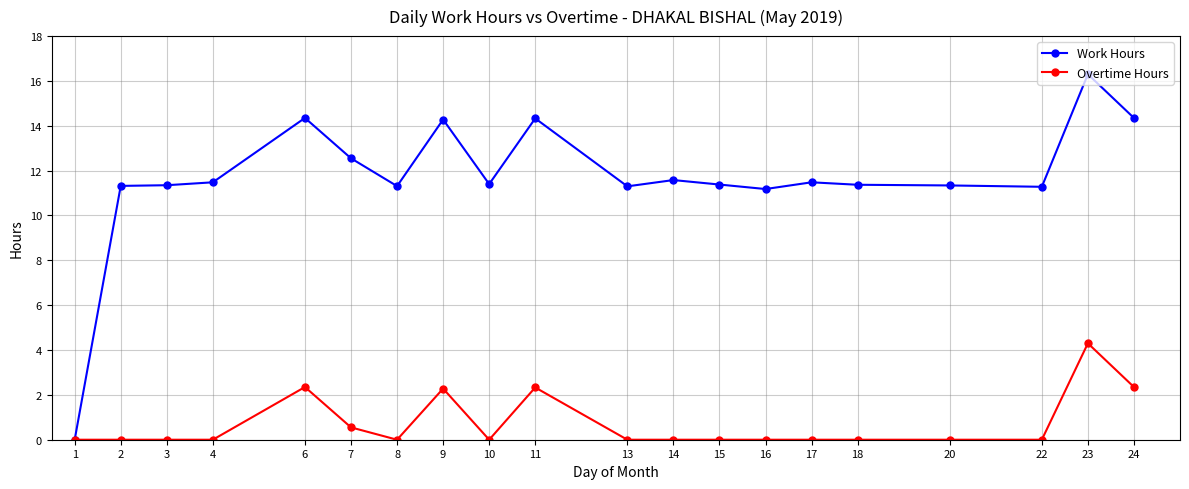

What is the value of the Work Hours point at the 2nd from the left?

11.3